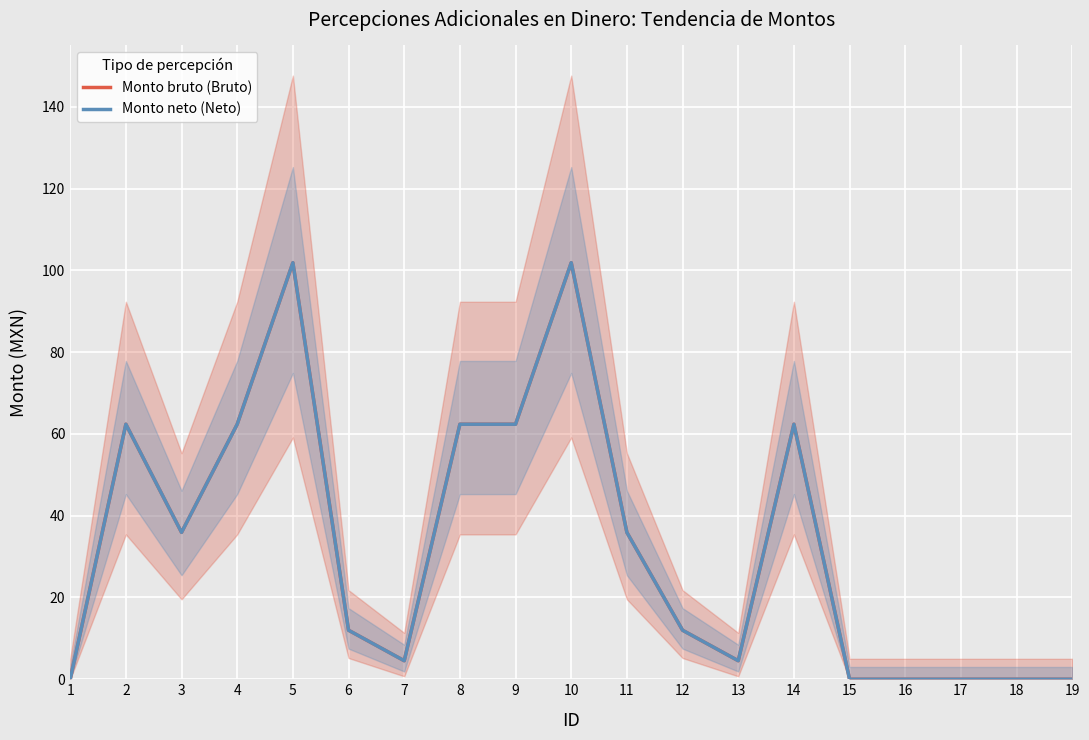

Which category has the highest value across all series?

5